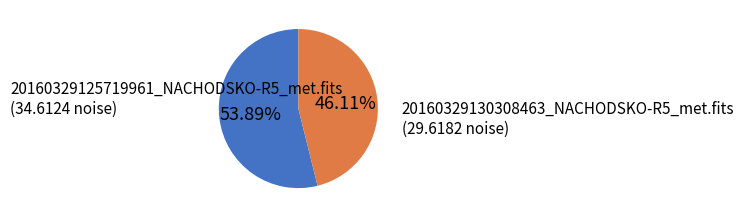

What is the largest slice in the pie chart?

20160329125719961_NACHODSKO-R5_met.fits